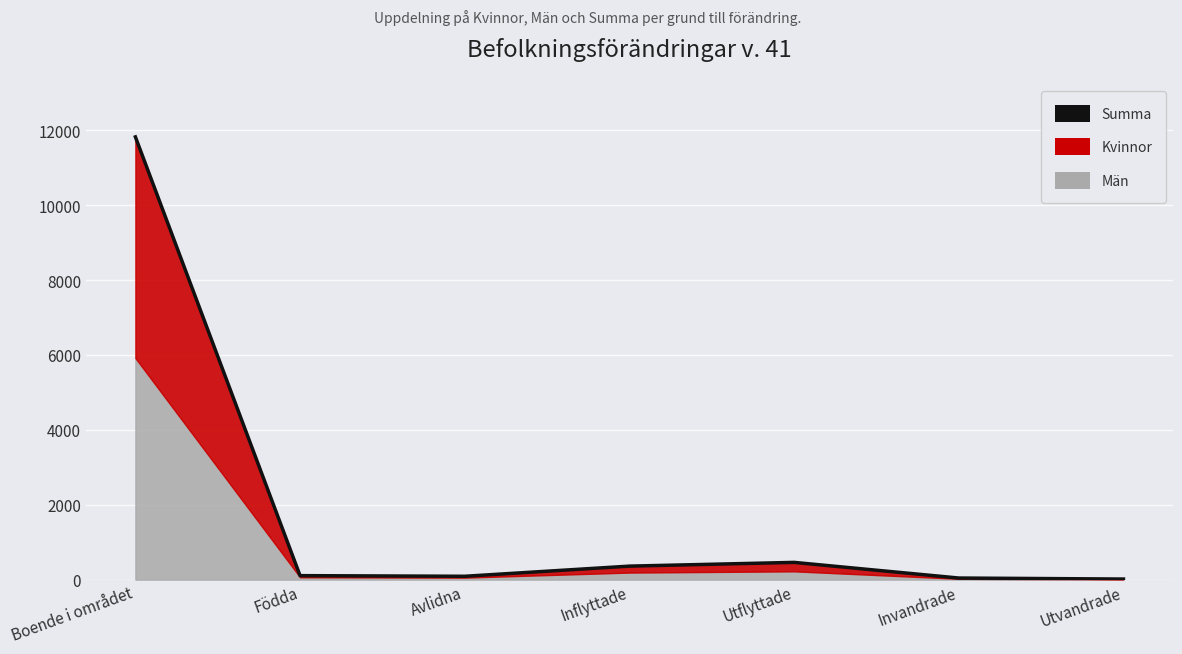

What is the label of the 6th point from the right?

Födda